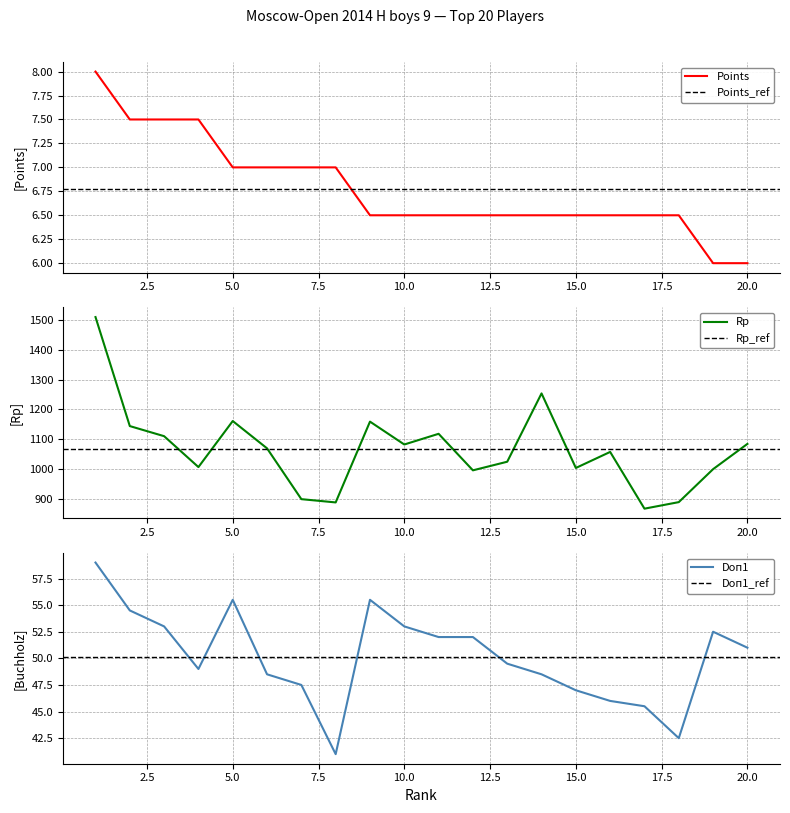

How many data points in Points are above 6?

18